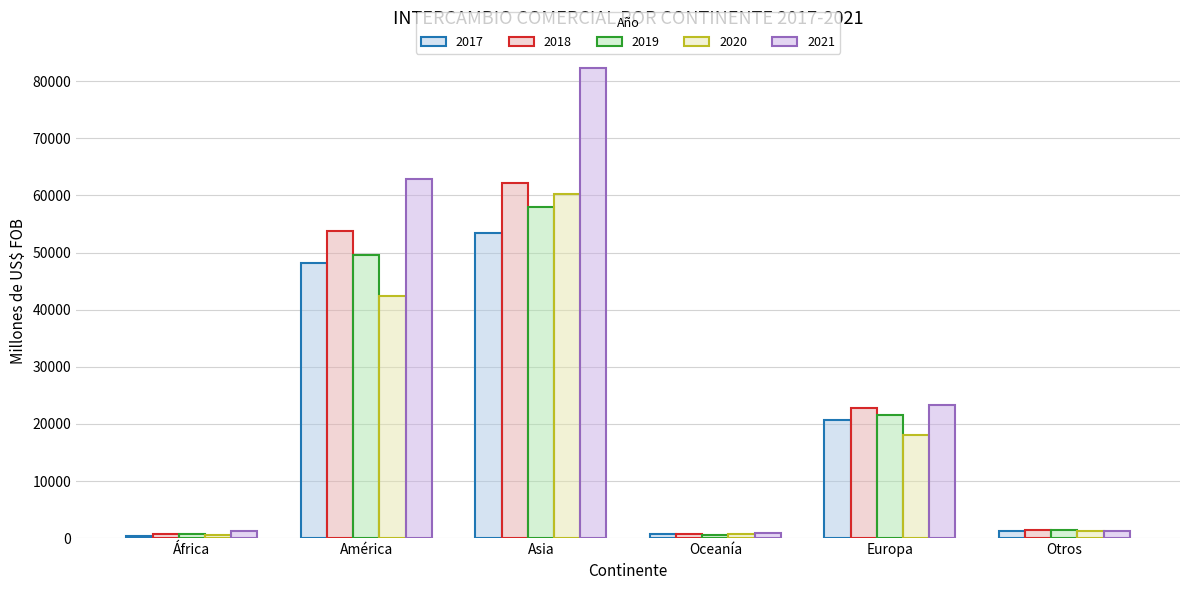

Is it true that 2020 equals 1571.9 at Otros?

False